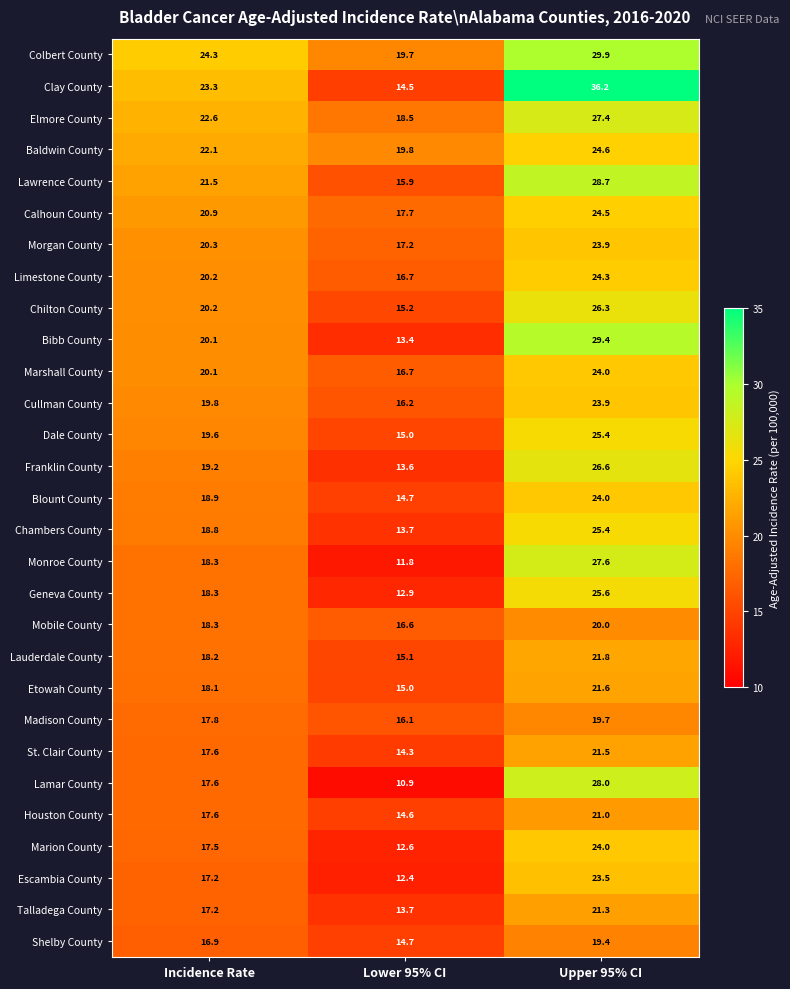

The Geneva County series shows 6.8 at Upper 95% CI. True or false?

False